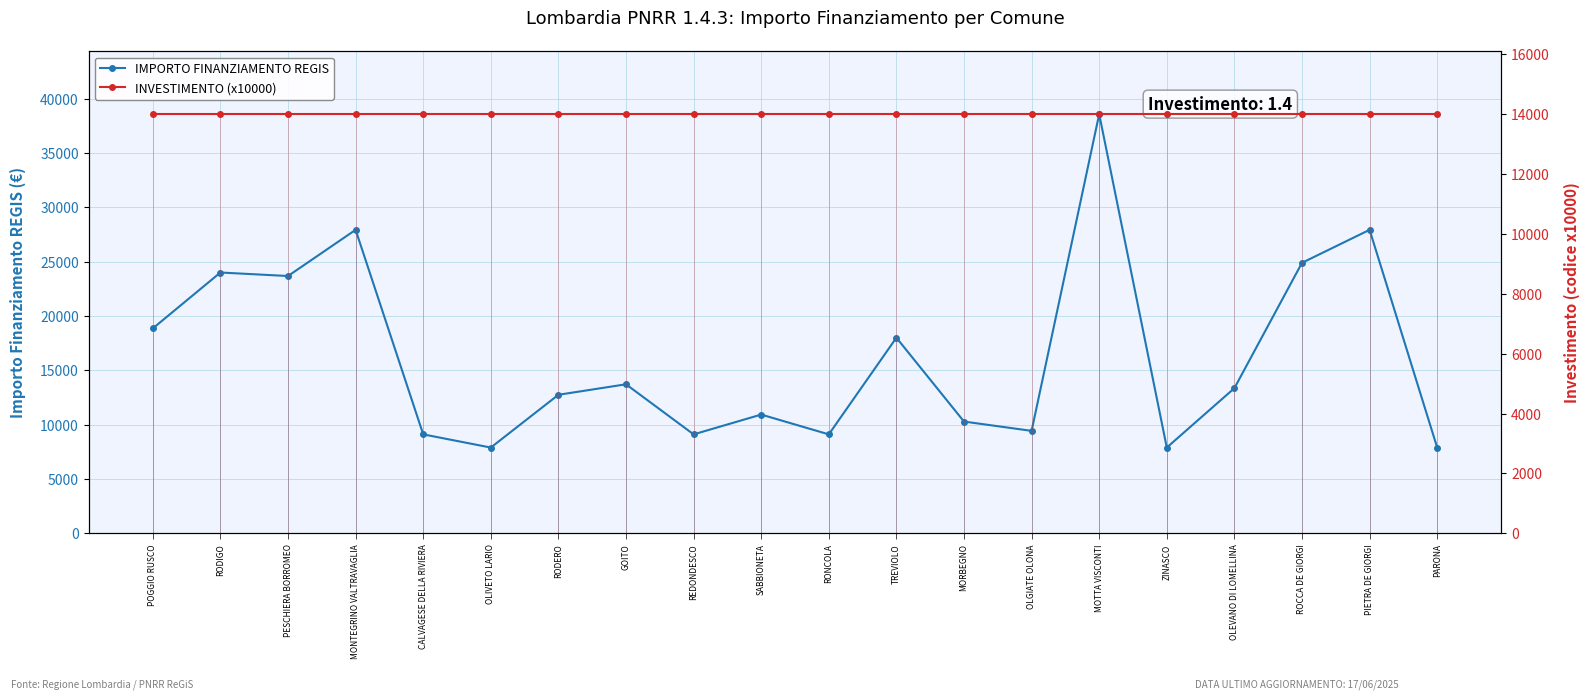

The IMPORTO FINANZIAMENTO REGIS series shows 27922 at MONTEGRINO VALTRAVAGLIA. True or false?

True